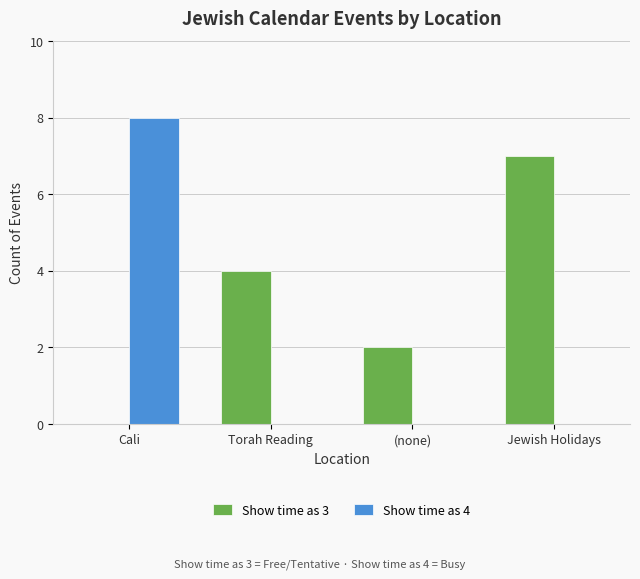

The value of Show time as 4 at (none) is 0. True or false?

True